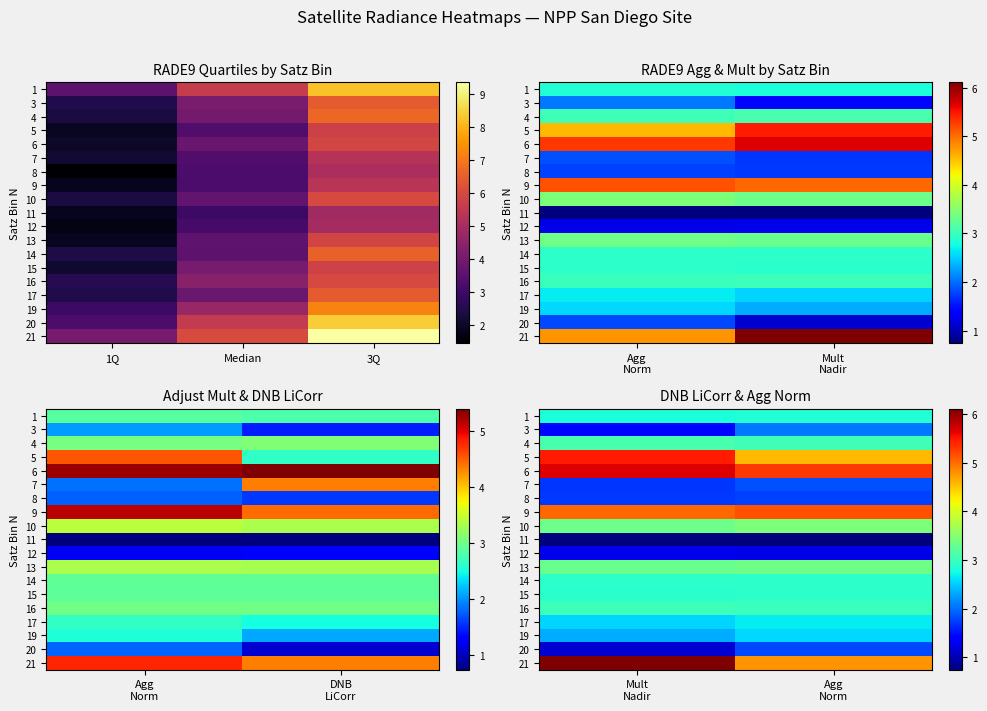

Which has a higher value, Mult Nadir or Agg Norm?

Agg Norm